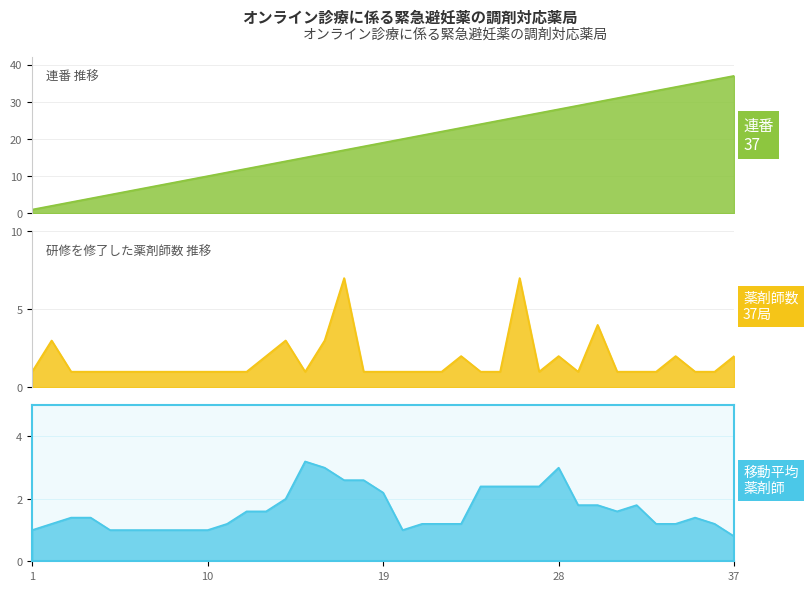

Which category has the lowest value across all series?

1